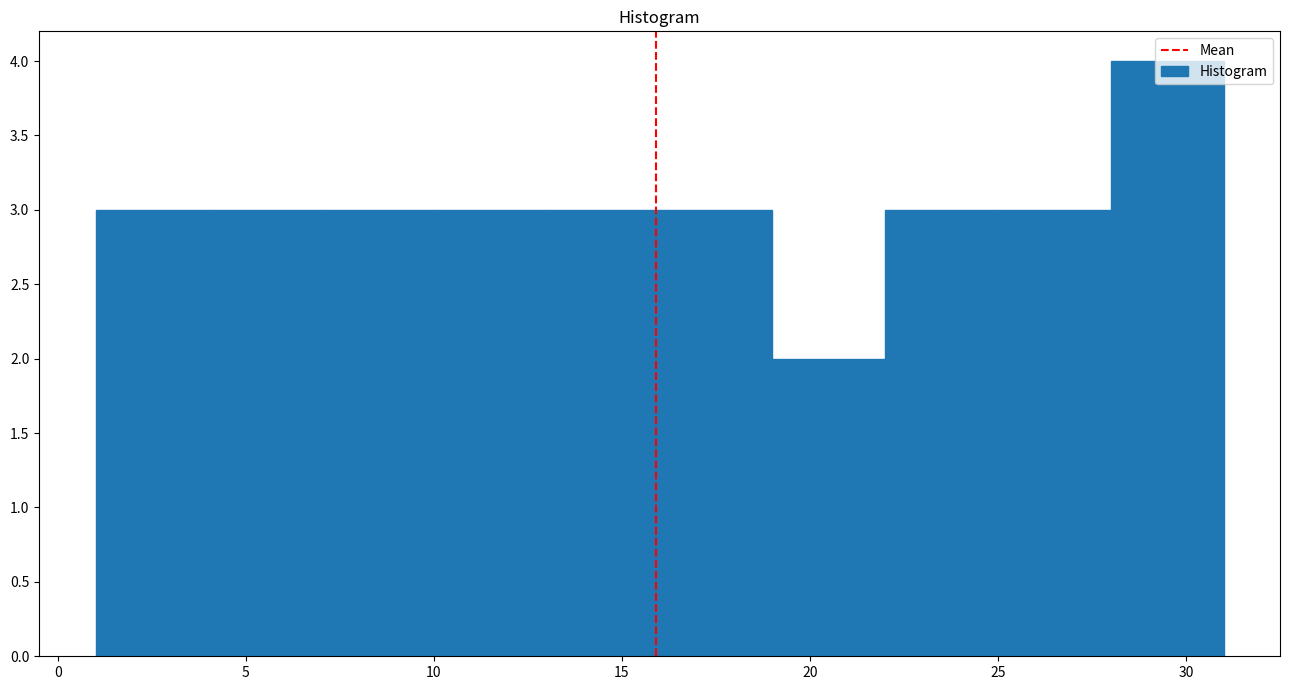

Over which range of the x-axis is the bar tallest?

28 to 31